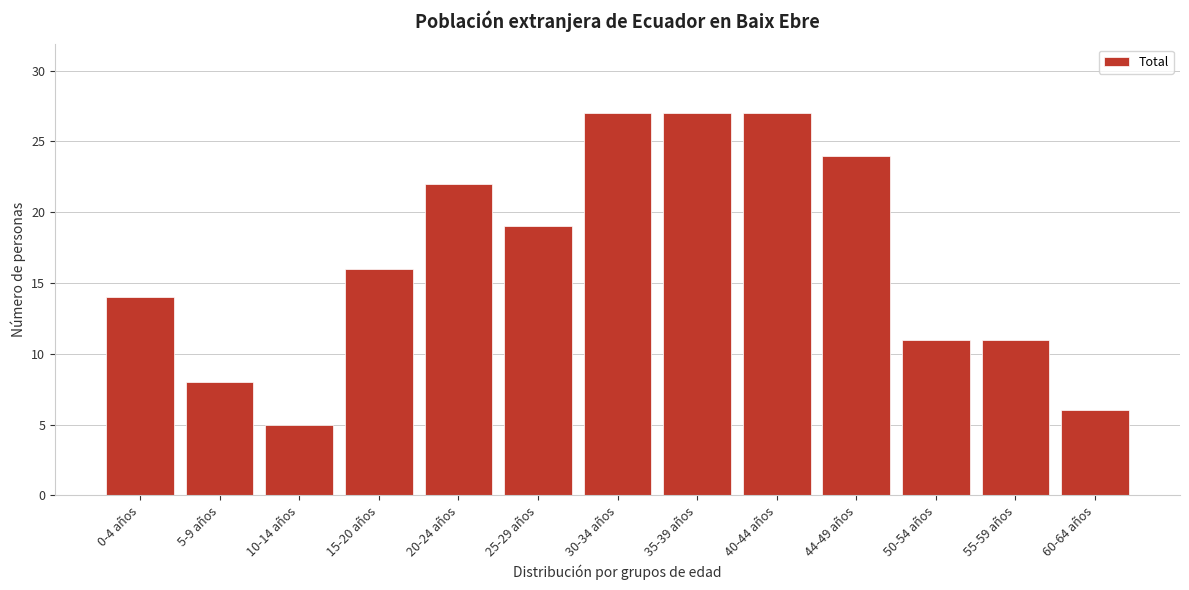

Reading right to left, what are all the values shown in this chart?

60-64 años=6	55-59 años=11	50-54 años=11	44-49 años=24	40-44 años=27	35-39 años=27	30-34 años=27	25-29 años=19	20-24 años=22	15-20 años=16	10-14 años=5	5-9 años=8	0-4 años=14